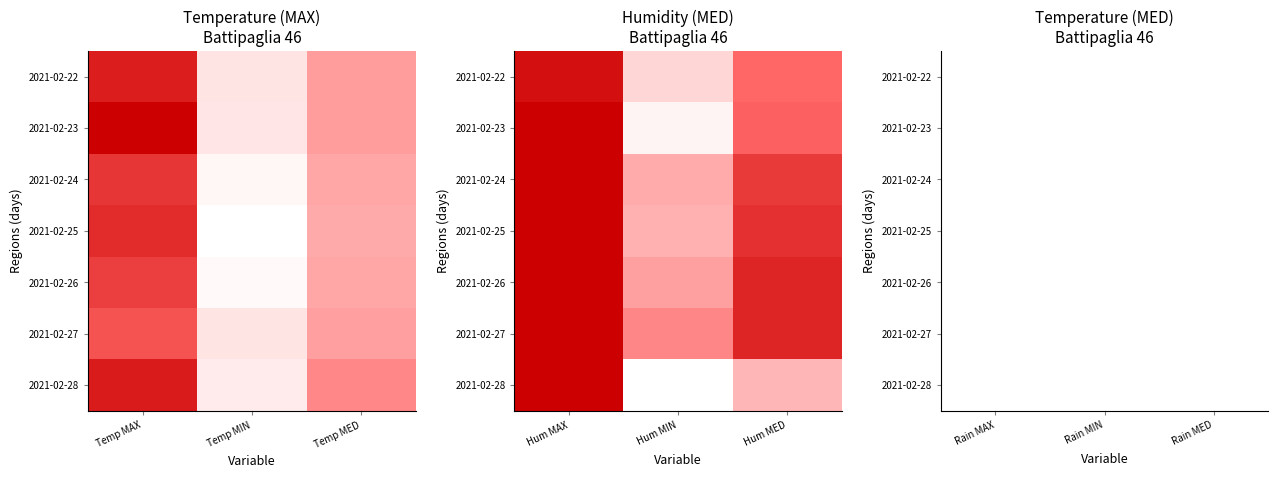

List the series in order of their peak value, lowest first.

2021-02-22, 2021-02-23, 2021-02-24, 2021-02-25, 2021-02-26, 2021-02-27, 2021-02-28